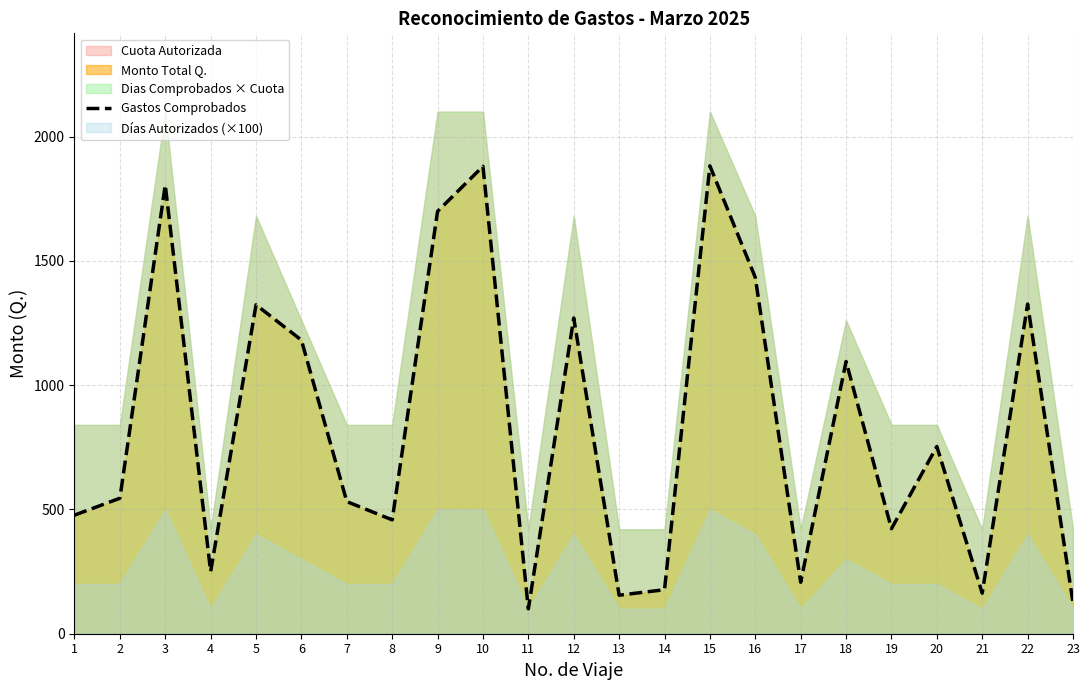

Does the chart have visible grid lines?

Yes